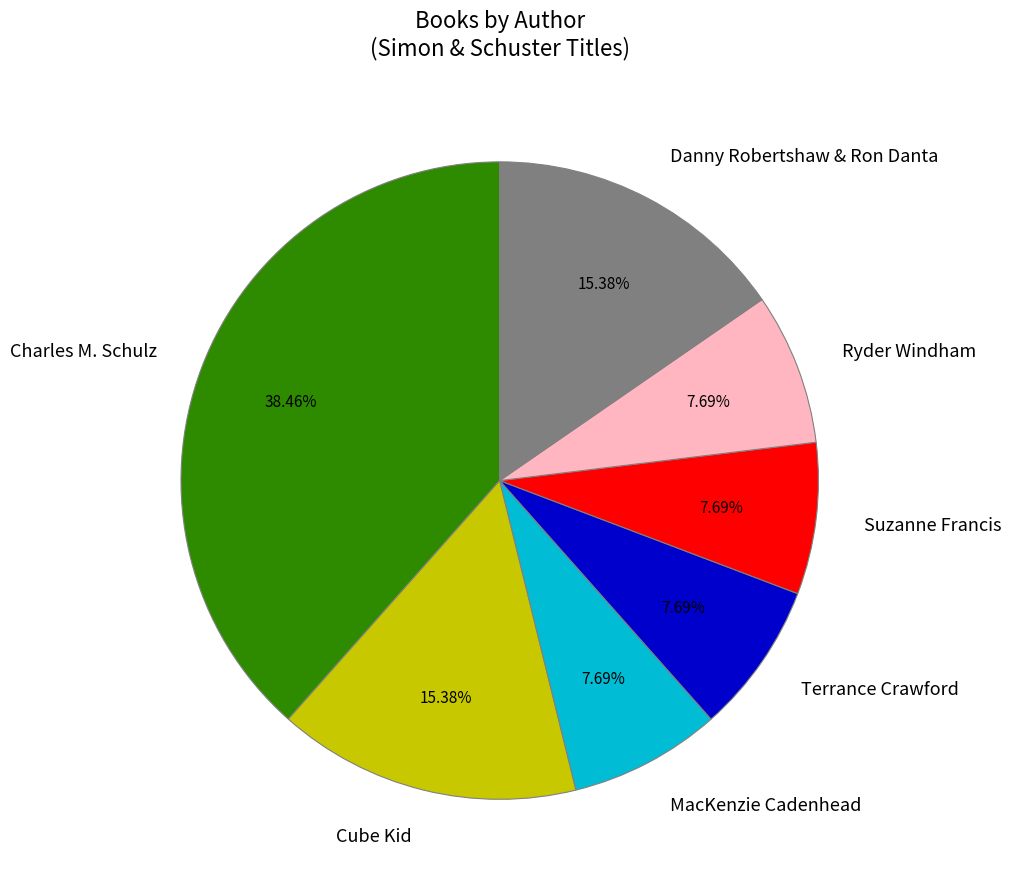

What percentage is the Danny Robertshaw & Ron Danta slice, to the nearest percent?

15%